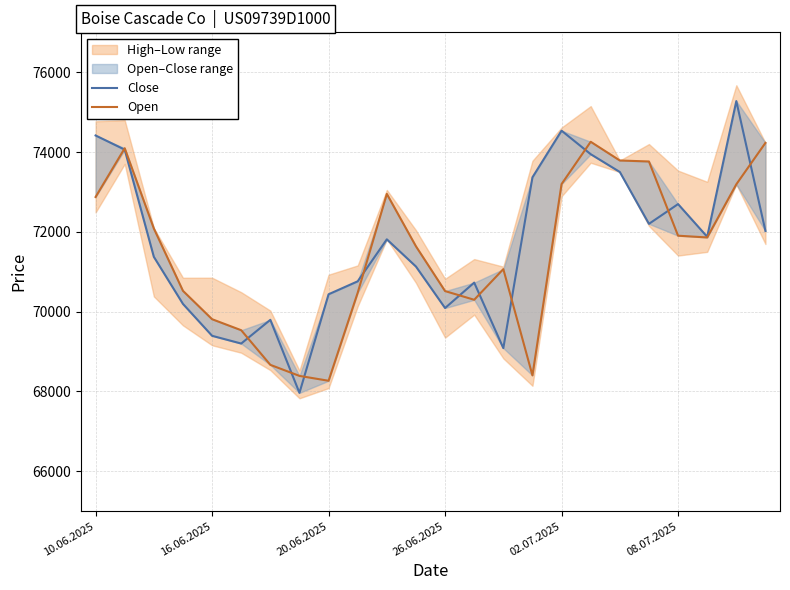

What is the maximum value for Close?

75277